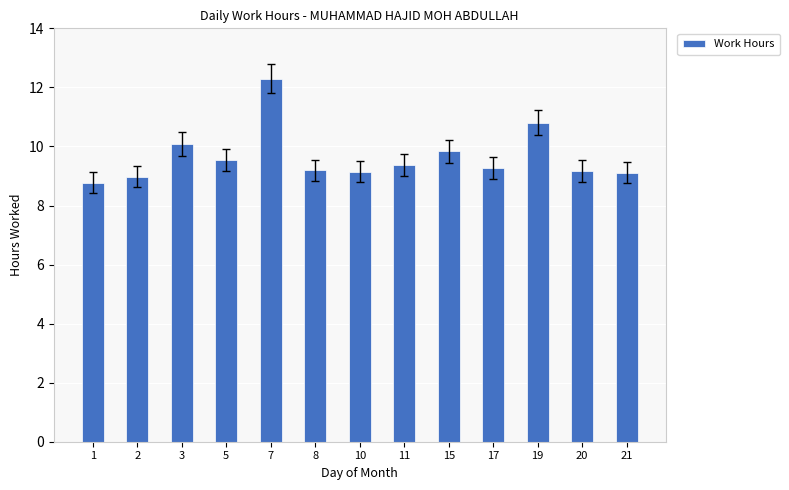

What is the value of the 3rd bar from the left?

10.1